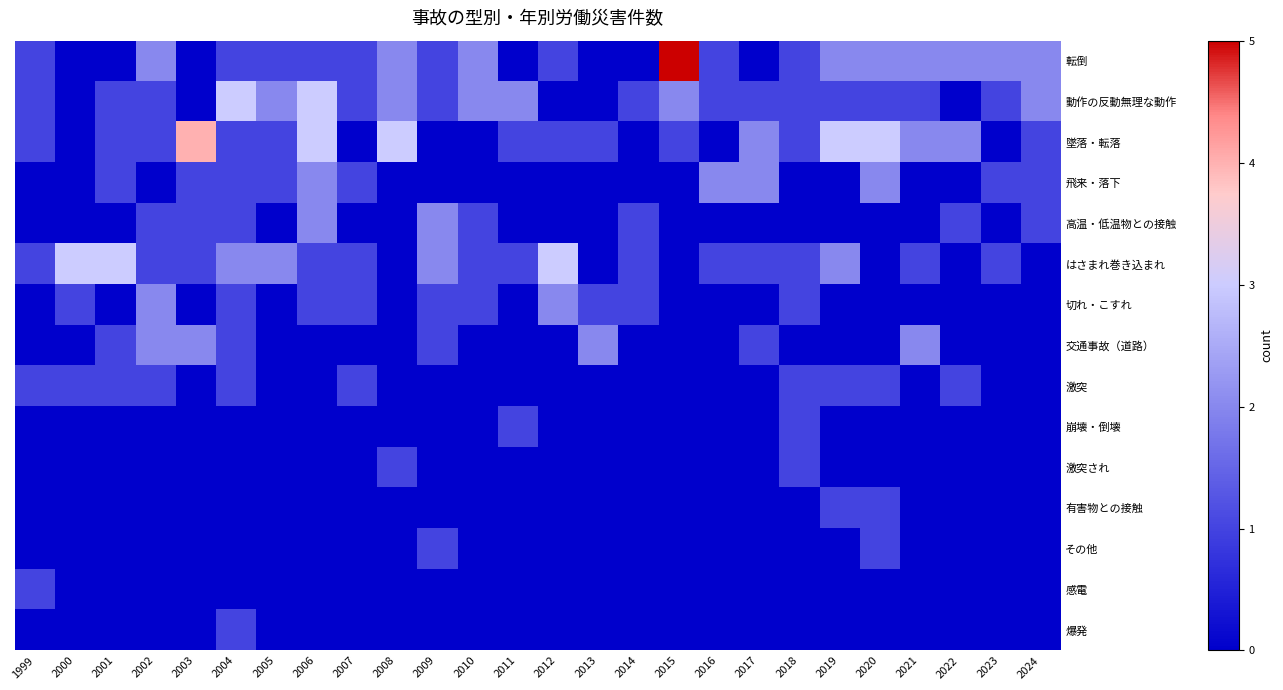

Which category has the highest value across all series?

2015